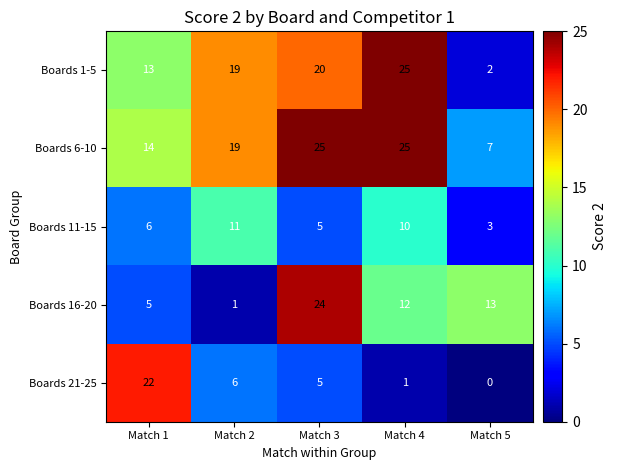

Which series has the largest total across all categories?

Boards 6-10